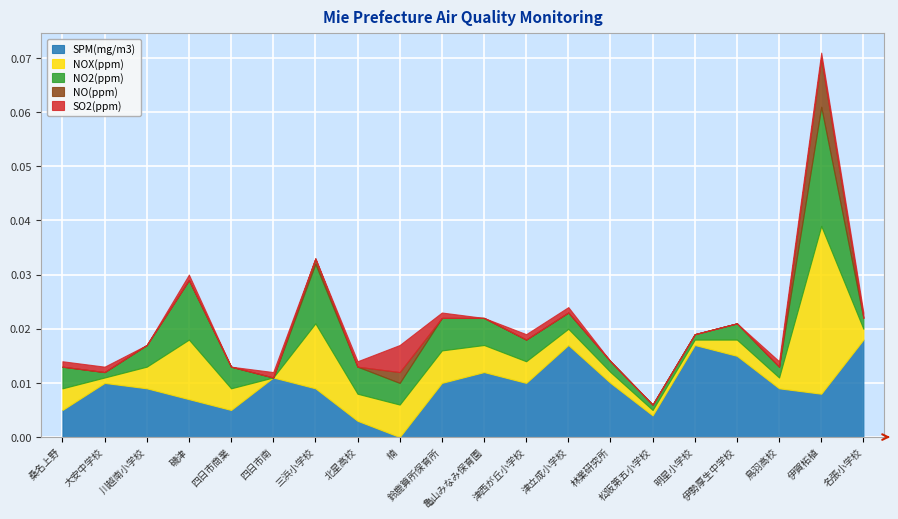

What position from the right is 明星小学校?

5